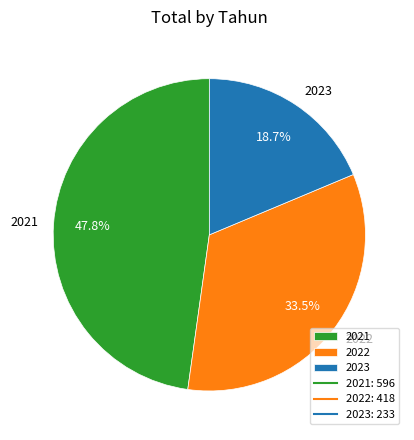

To the nearest percent, what is the difference between the largest and smallest slice percentages?

29%